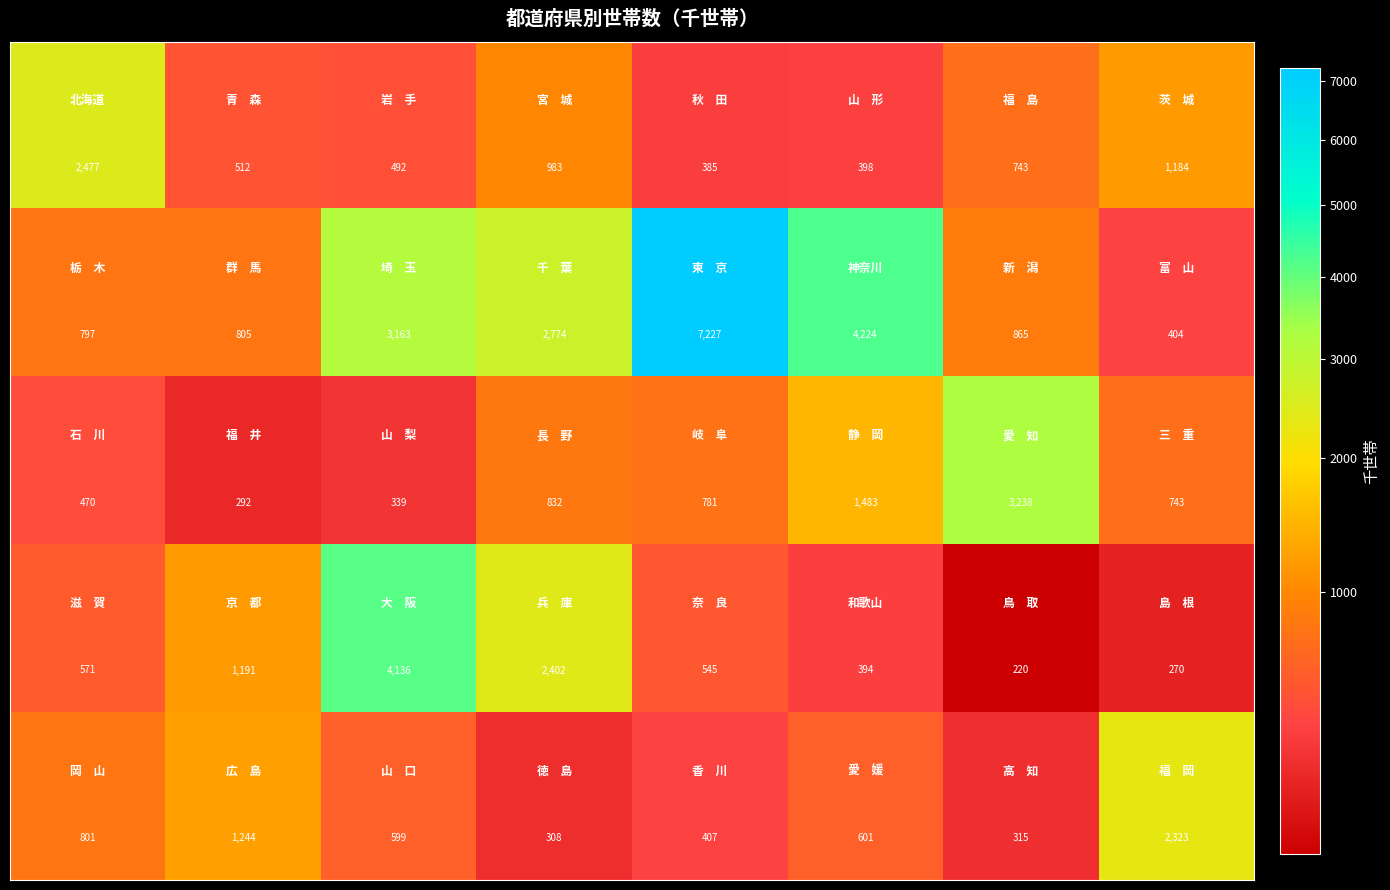

What is the minimum value shown in the chart?

220